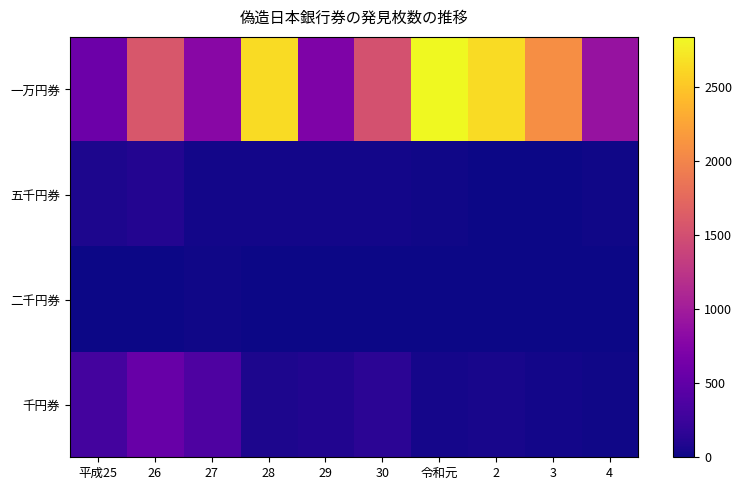

Which has a higher value, 3 or 26?

3